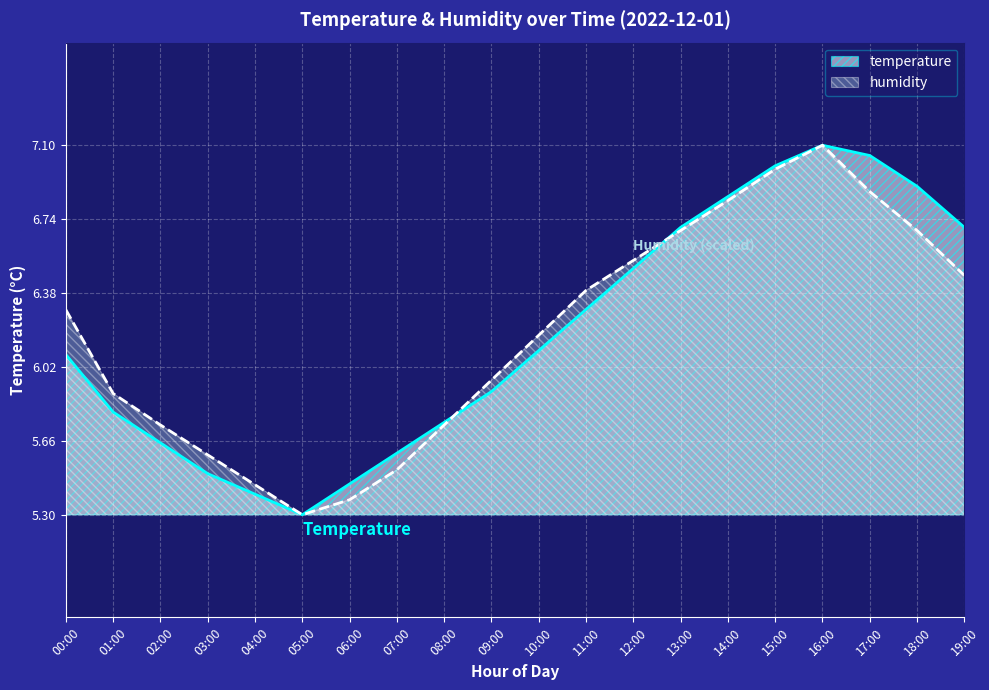

What is the label of the 15th point from the left?

14:00